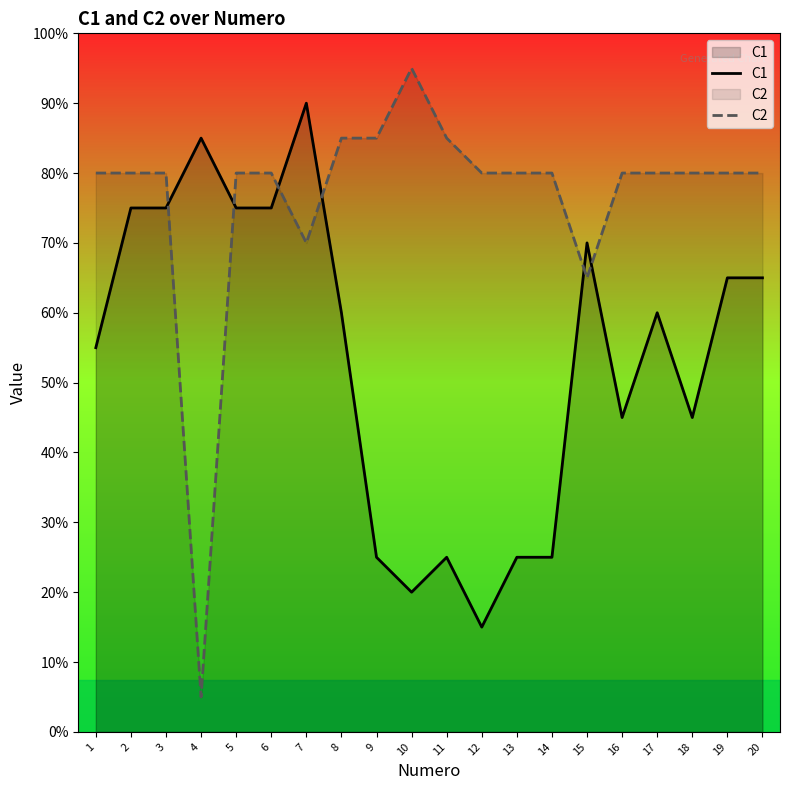

Rank the series by their average value, from lowest to highest.

C1, C2